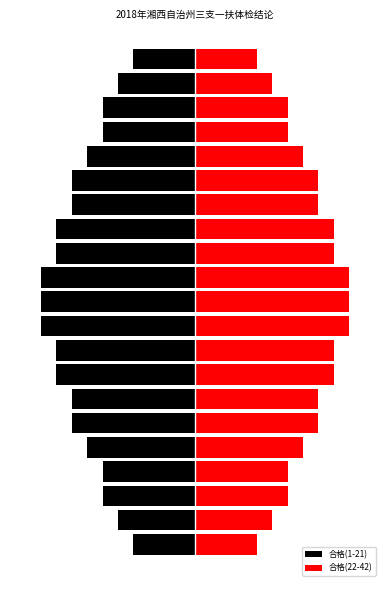

What is the sum of the 合格(1-21) values at 3 and 8?

-15